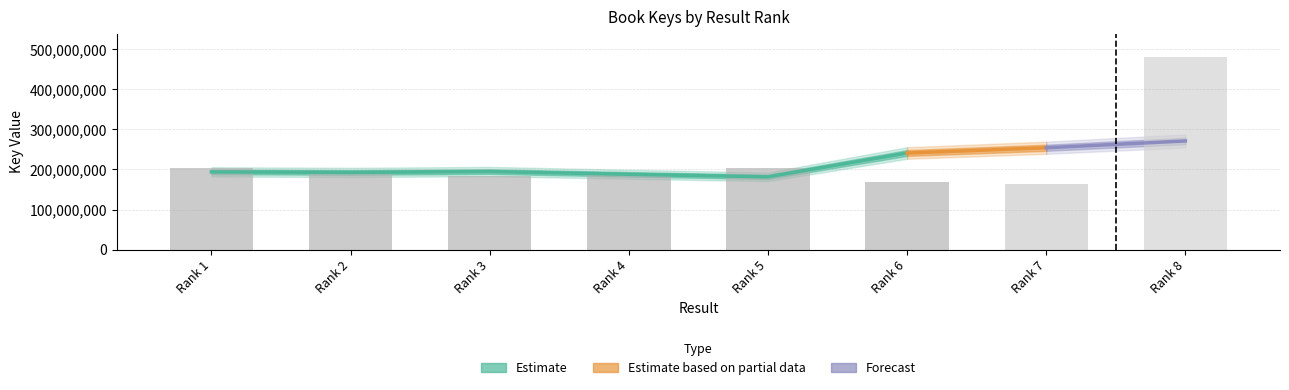

Is it true that the value at Rank 8 is 672435104?

False